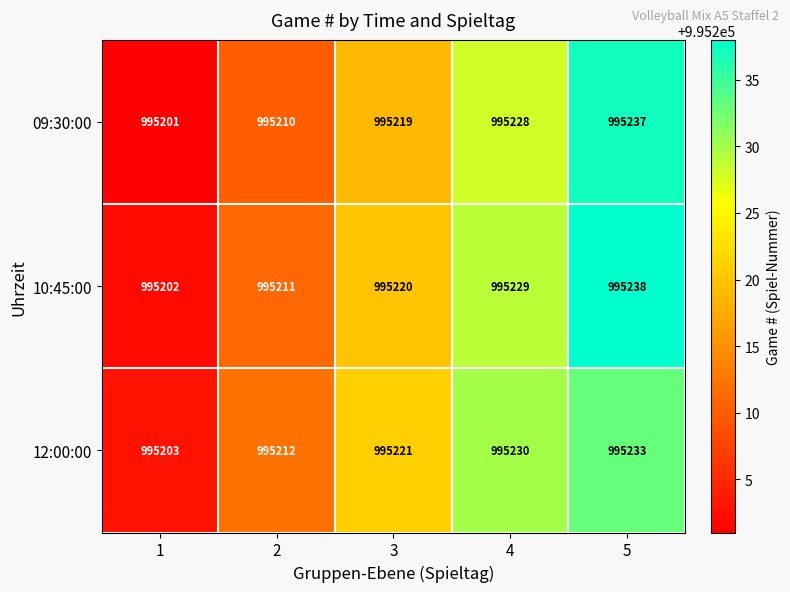

Reading right to left, list all the values displayed in this chart.

09:30:00: 5=995237	4=995228	3=995219	2=995210	1=995201
10:45:00: 5=995238	4=995229	3=995220	2=995211	1=995202
12:00:00: 5=995233	4=995230	3=995221	2=995212	1=995203